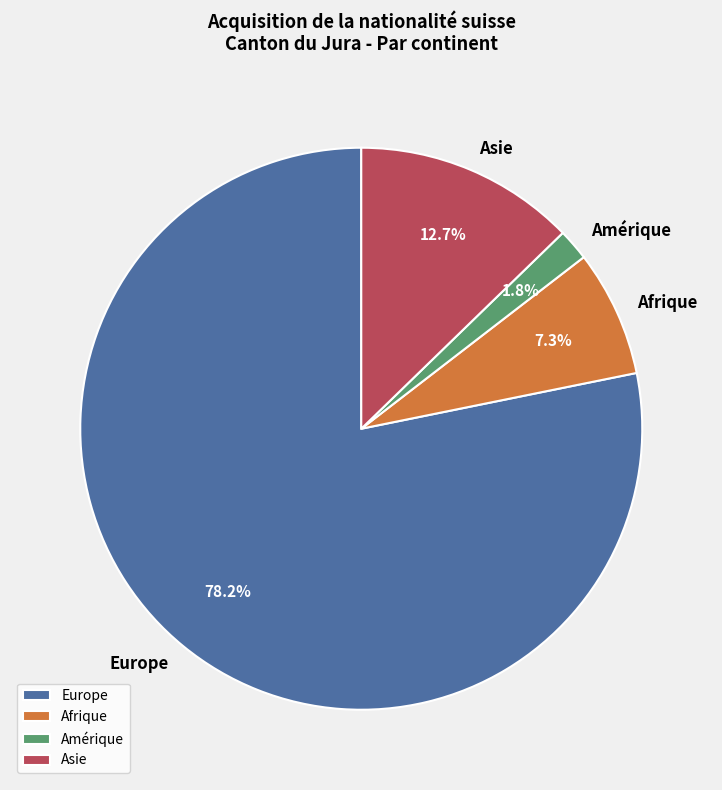

Rank the categories by value from lowest to highest.

Amérique, Afrique, Asie, Europe